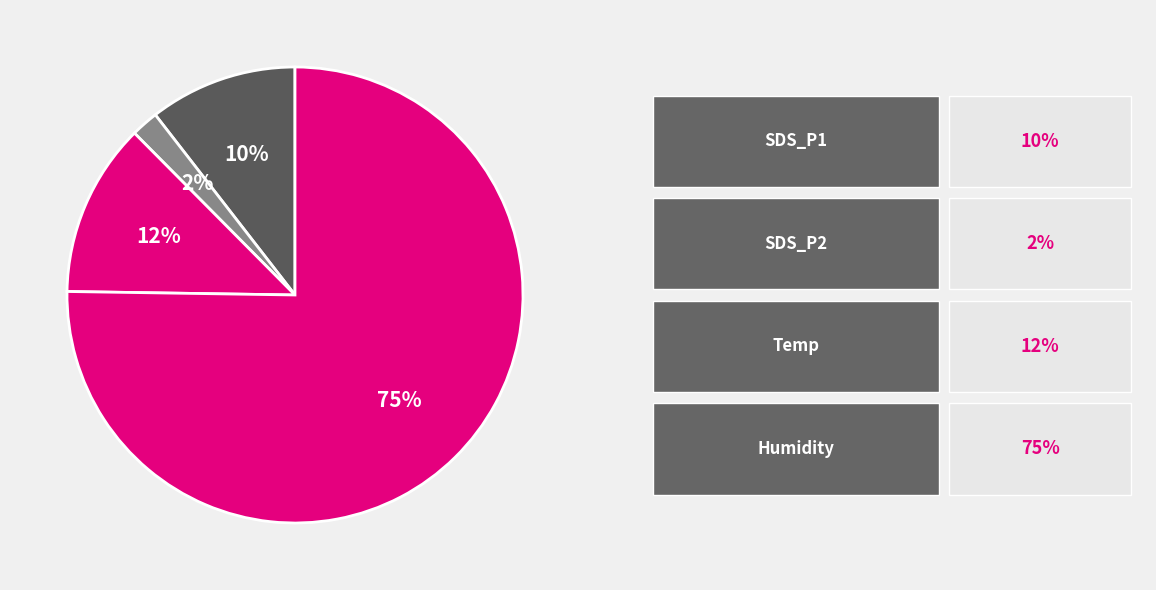

Count the number of slices in the pie.

4